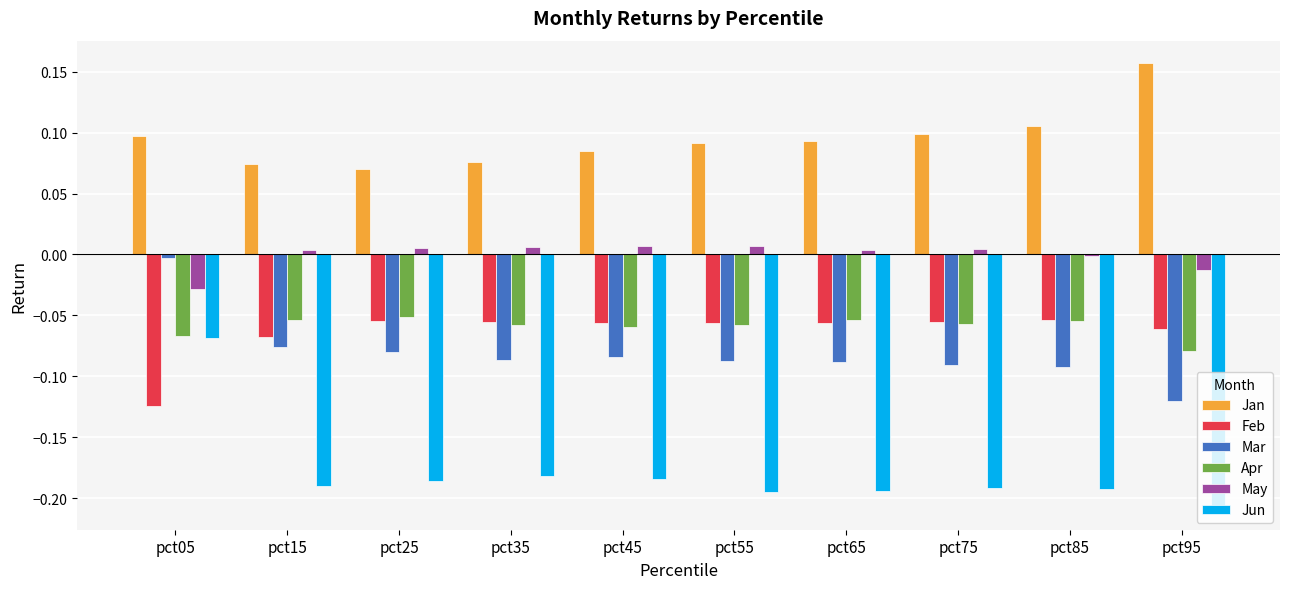

At which category does the chart reach its peak across all series?

pct95